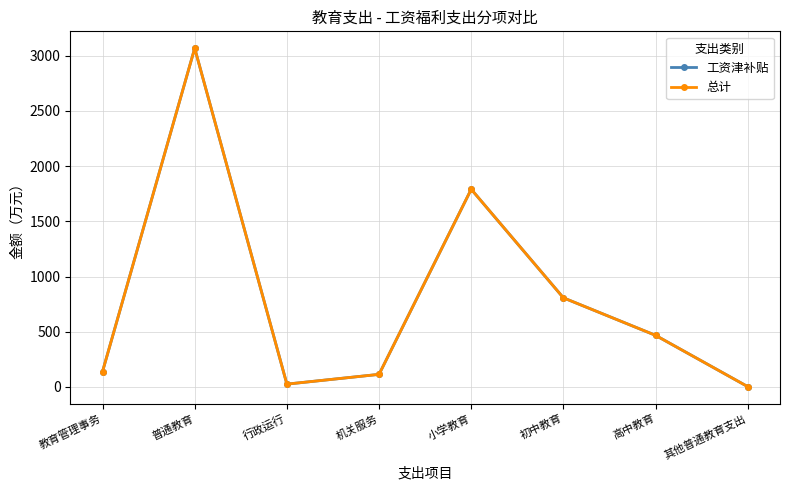

Does the chart have visible grid lines?

Yes